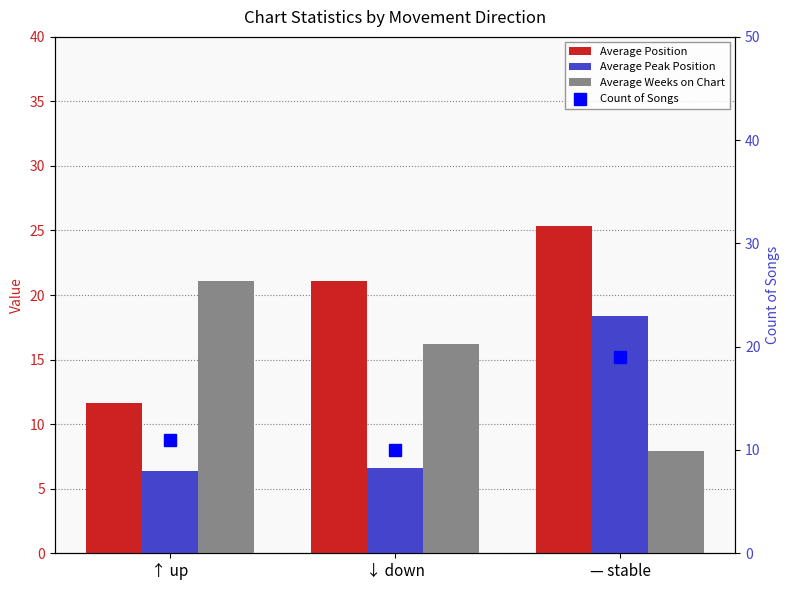

What is the highest value of the Average Weeks on Chart series?

21.1